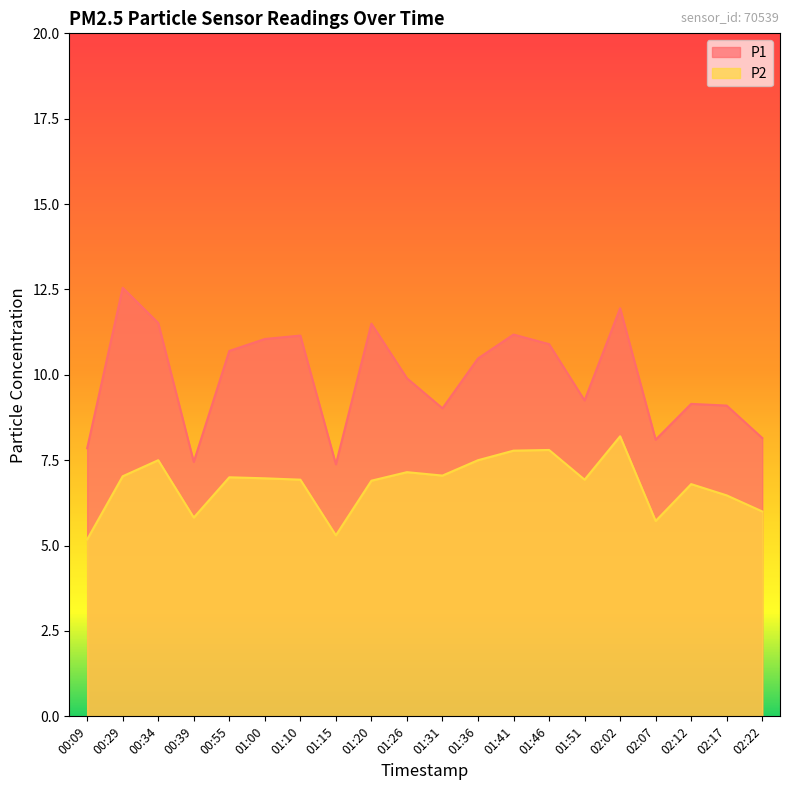

Reading right to left, transcribe all the data shown in this chart.

P1: 02:22=8.2	02:17=9.1	02:12=9.2	02:07=8.1	02:02=11.9	01:51=9.2	01:46=10.9	01:41=11.2	01:36=10.5	01:31=9.0	01:26=9.9	01:20=11.5	01:15=7.4	01:10=11.2	01:00=11.1	00:55=10.7	00:39=7.5	00:34=11.5	00:29=12.6	00:09=7.8
P2: 02:22=6.0	02:17=6.5	02:12=6.8	02:07=5.7	02:02=8.2	01:51=6.9	01:46=7.8	01:41=7.8	01:36=7.5	01:31=7.0	01:26=7.2	01:20=6.9	01:15=5.3	01:10=6.9	01:00=7.0	00:55=7.0	00:39=5.8	00:34=7.5	00:29=7.0	00:09=5.2